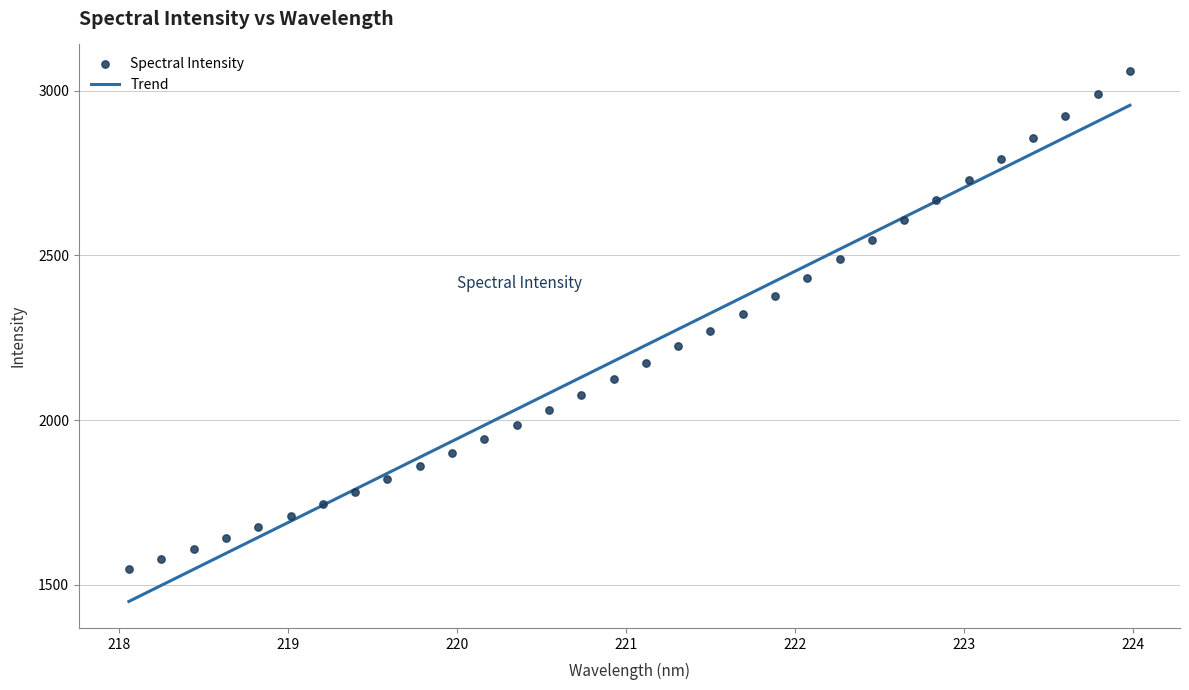

What are all the series names shown in the legend?

Trend, Spectral Intensity